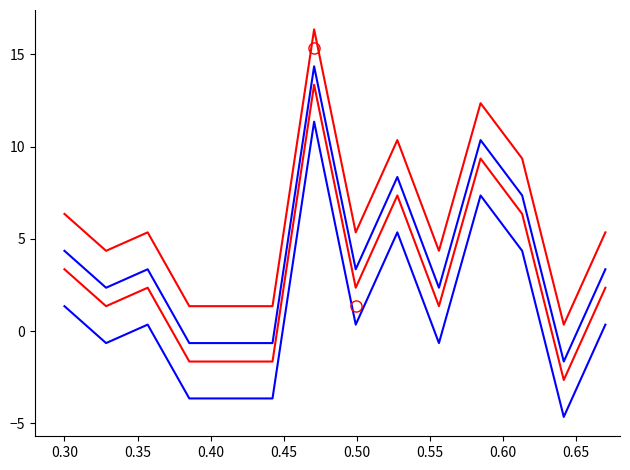

How many lines are shown in the chart?

4